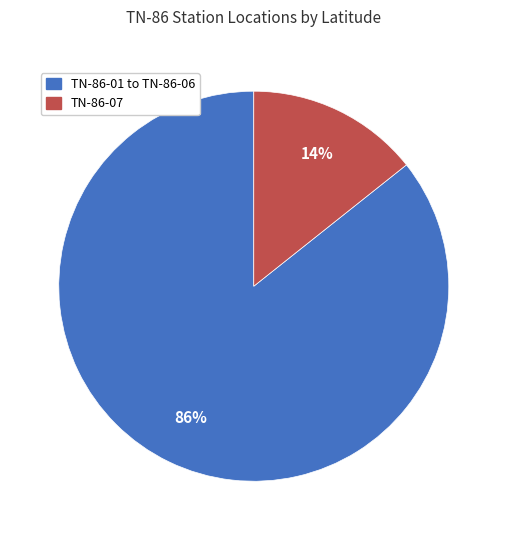

Is the sum of TN-86-07 and TN-86-01 to TN-86-06 greater than half?

Yes